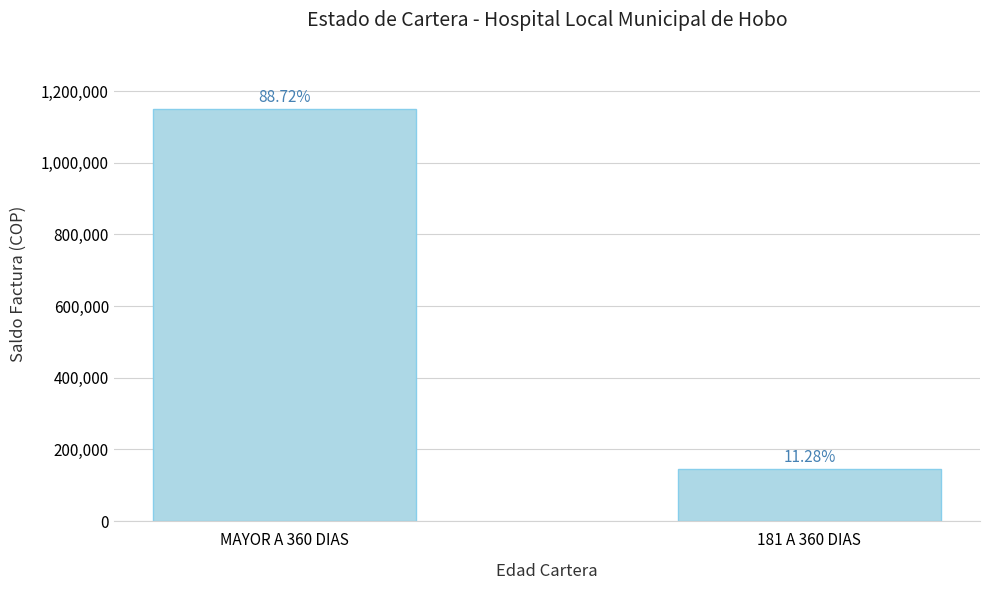

Which has a higher value, MAYOR A 360 DIAS or 181 A 360 DIAS?

MAYOR A 360 DIAS